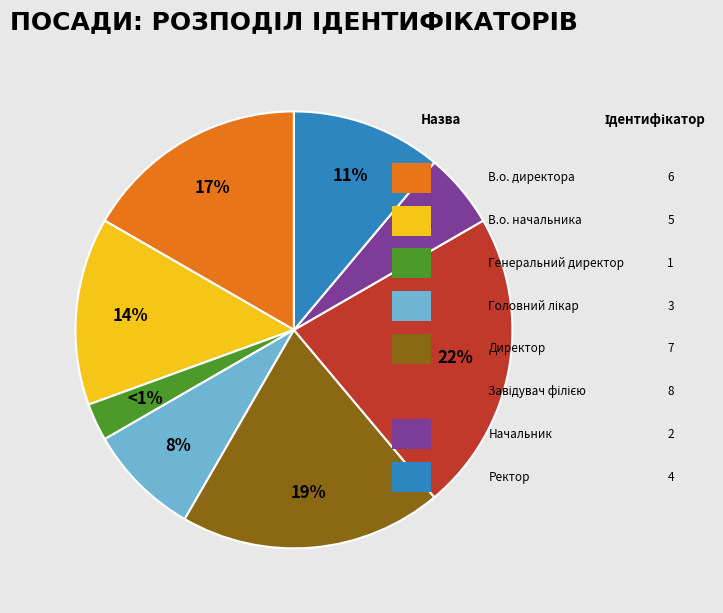

Does Начальник account for over 50% of the chart?

No